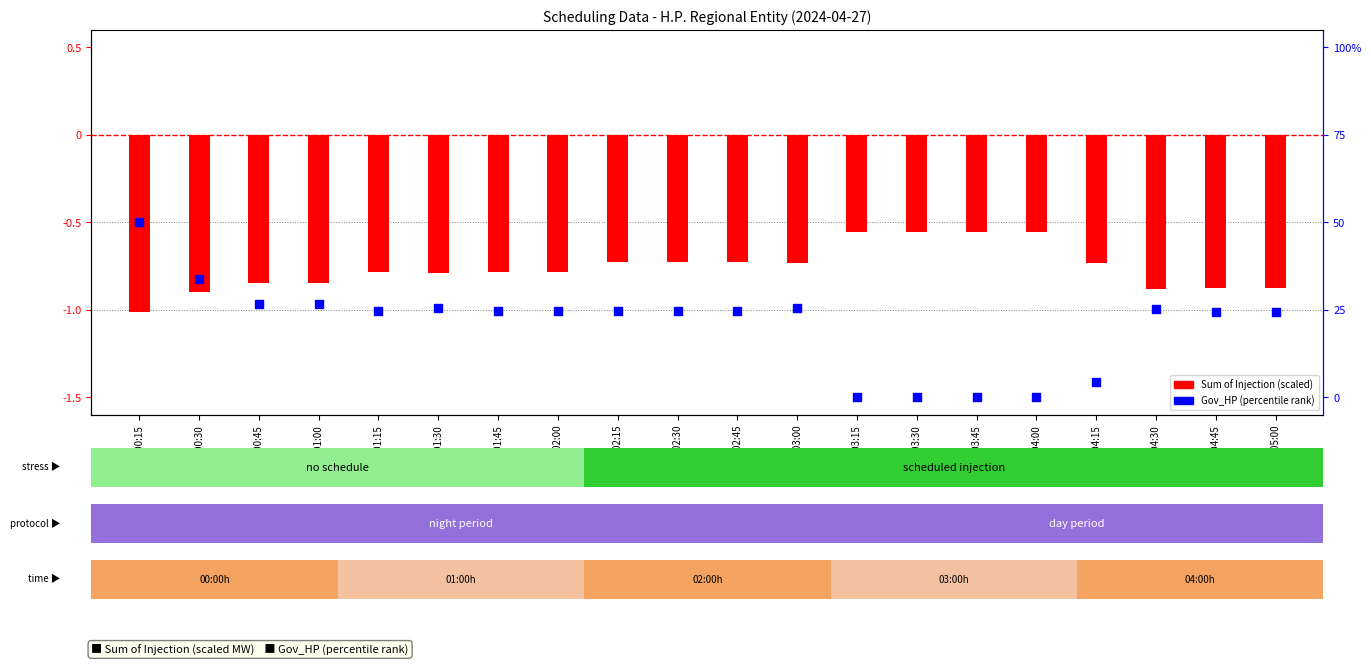

Is the value of Sum of Injection (scaled) at 02:45-03:00 greater than the value of Gov_HP (percentile rank) at 03:15-03:30?

Yes